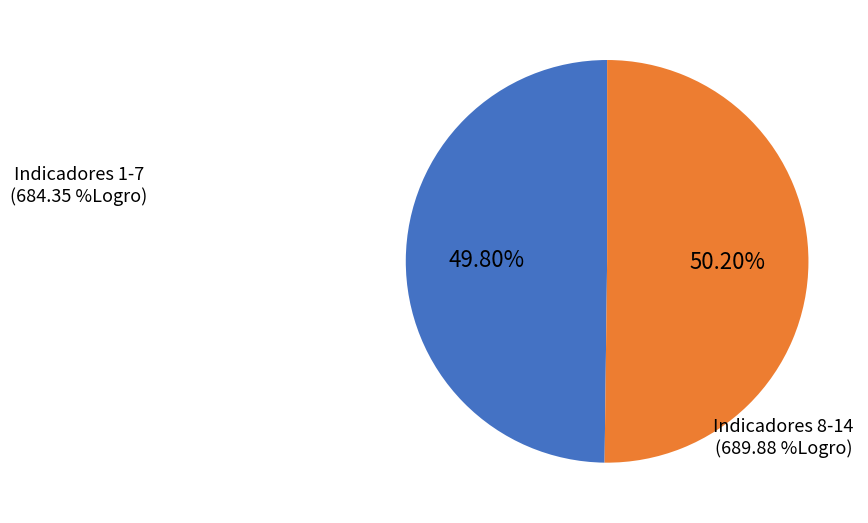

Does any single category account for the majority?

Yes